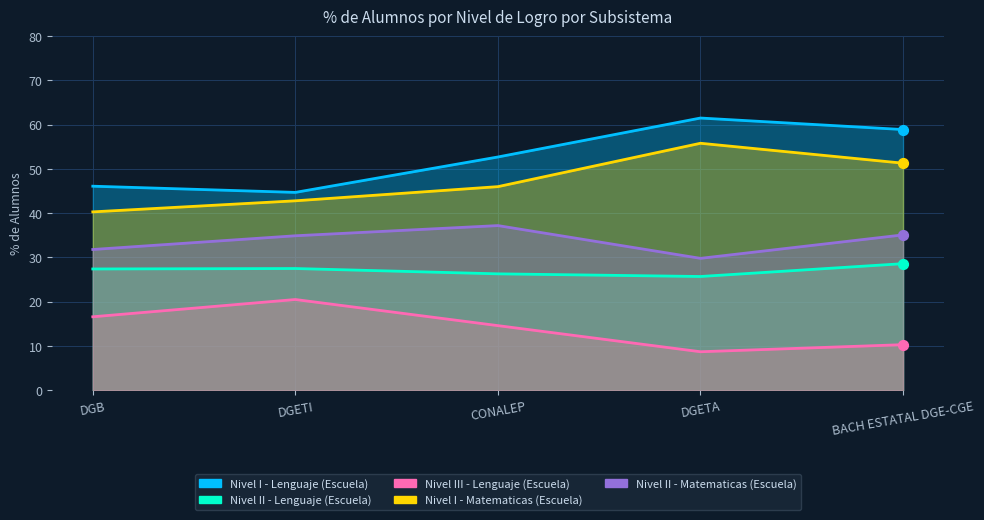

At how many categories does at least one series exceed 43?

5